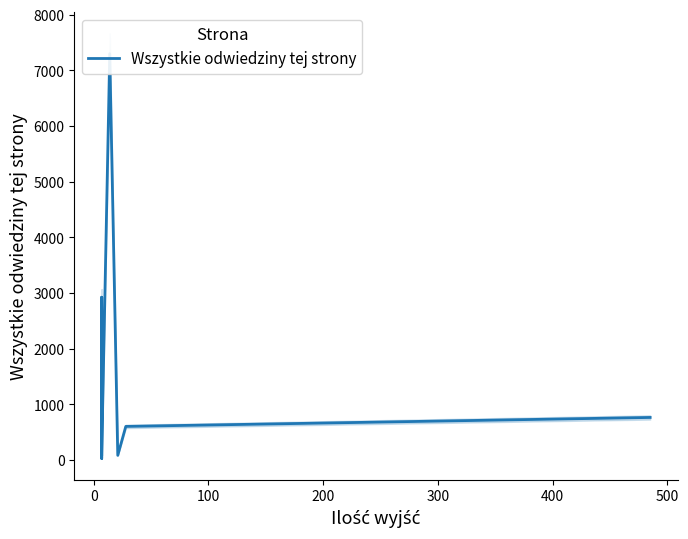

How many points are lower than both their immediate neighbors (excluding endpoints)?

2